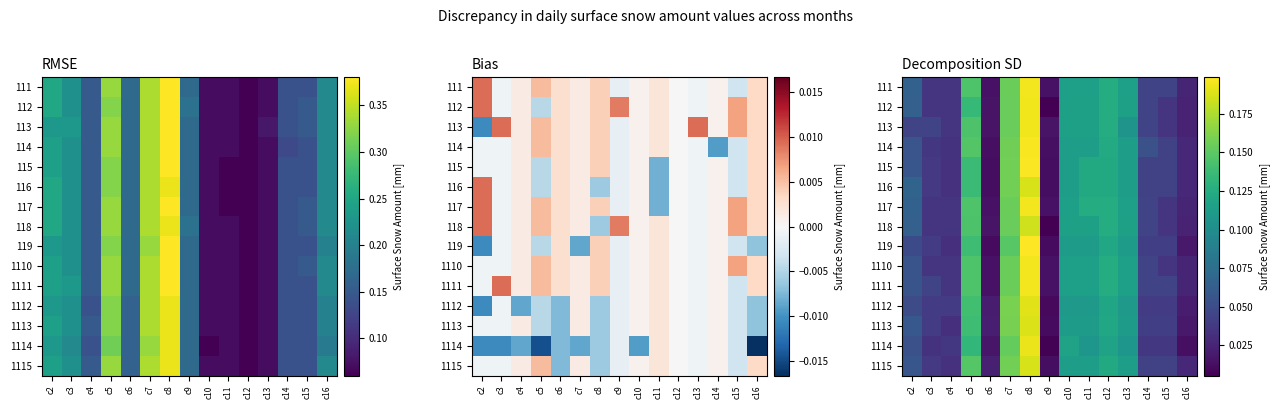

At which category does the chart reach its minimum across all series?

c9